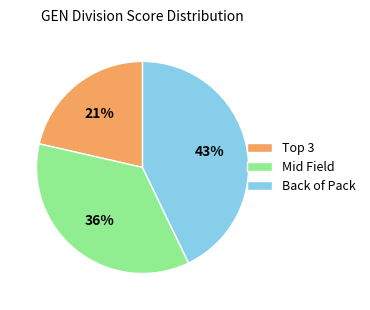

How many slices are in this pie chart?

3